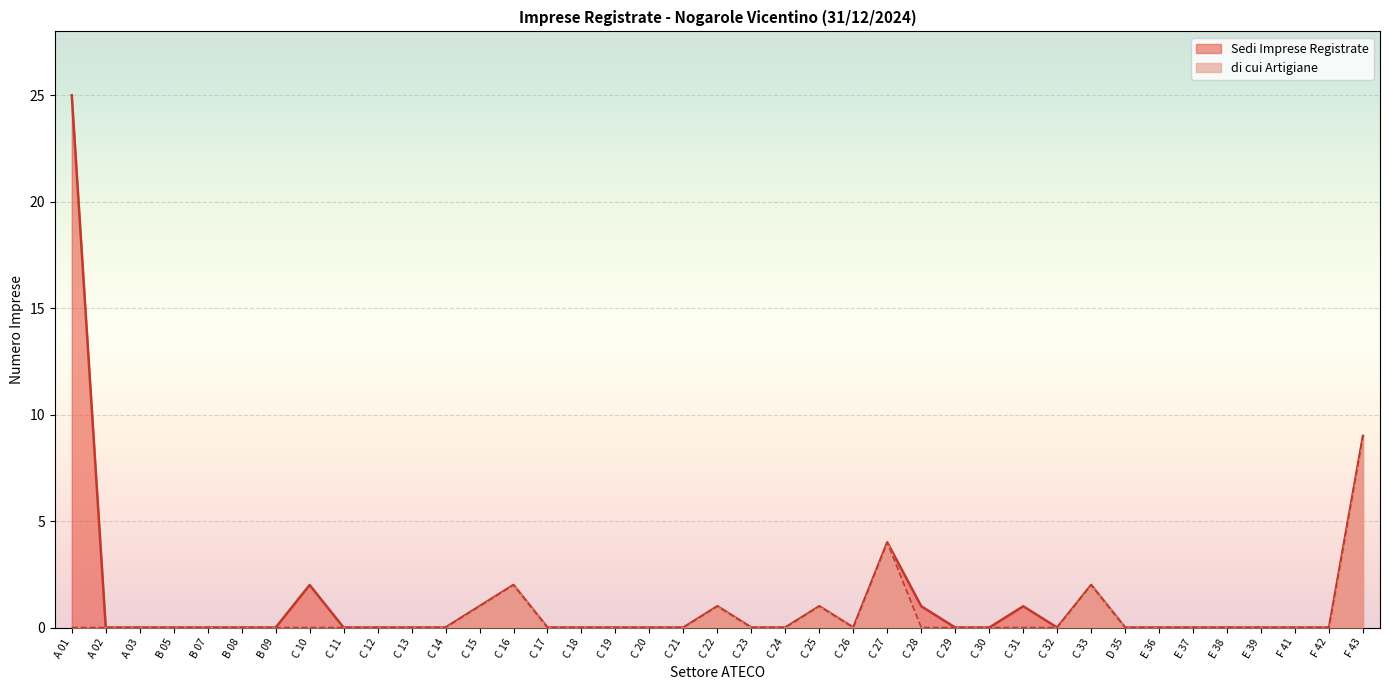

The Sedi Imprese Registrate series shows 0 at C 17. True or false?

True